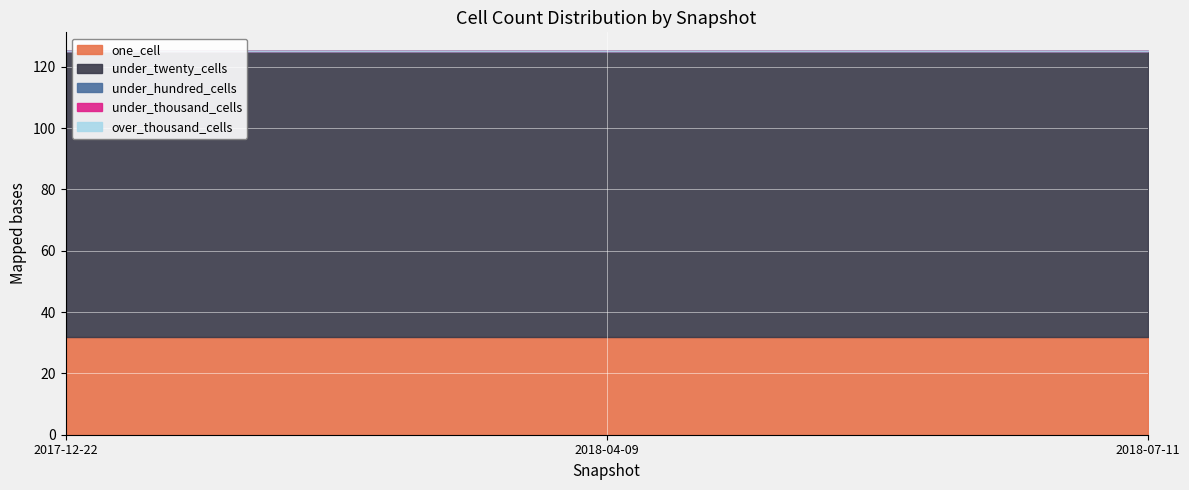

Is it true that under_thousand_cells equals 0 at 2018-07-11?

True